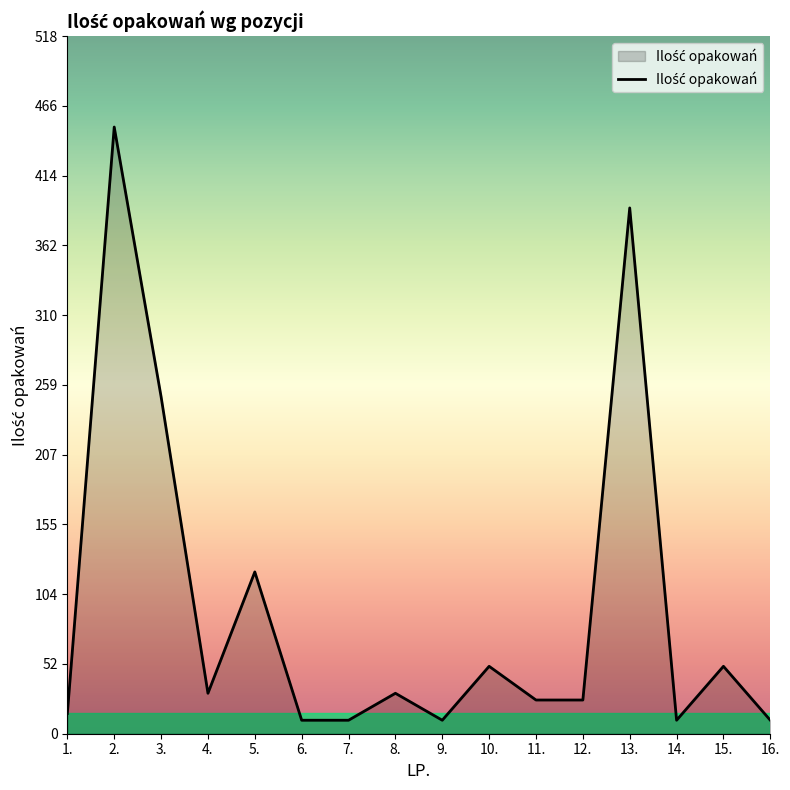

What is the difference between the second highest and second lowest values?

380